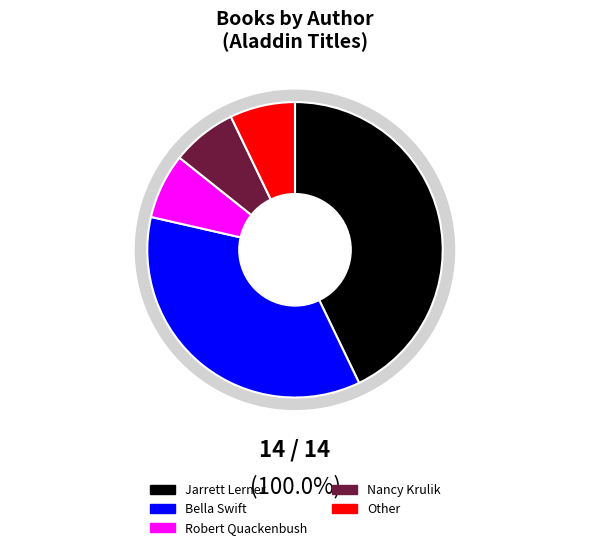

Count the number of slices in the pie.

5